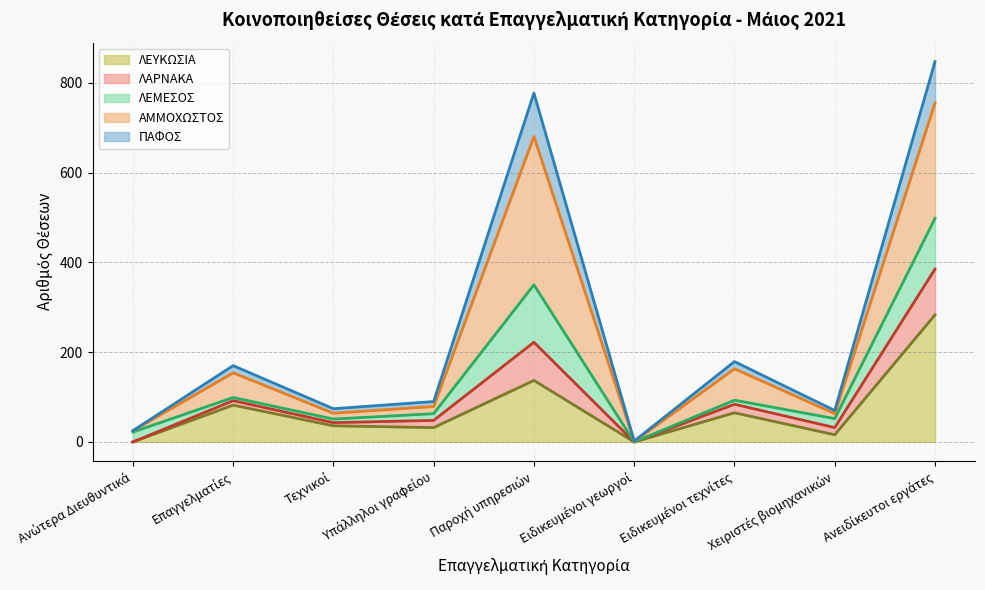

What is the highest value of the ΛΕΥΚΩΣΙΑ series?

283